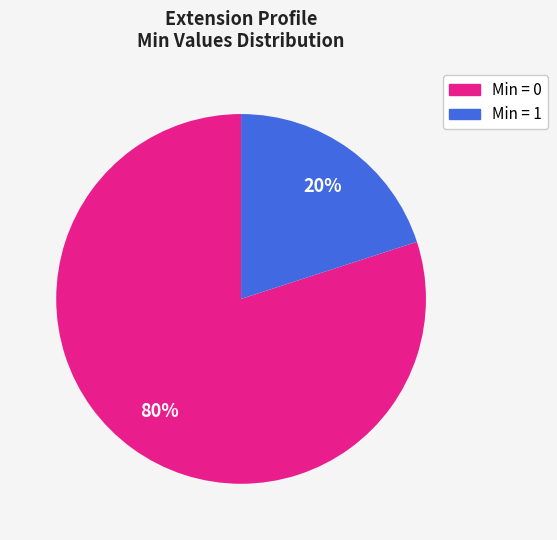

To the nearest percent, what is the average slice percentage?

50%